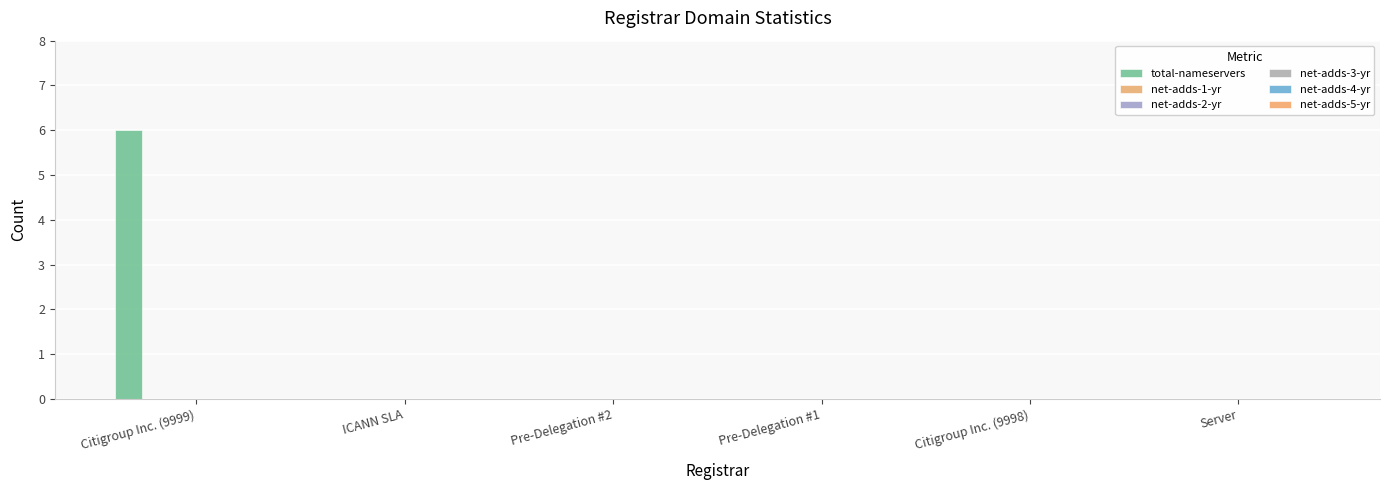

Count the number of categories in the chart.

6